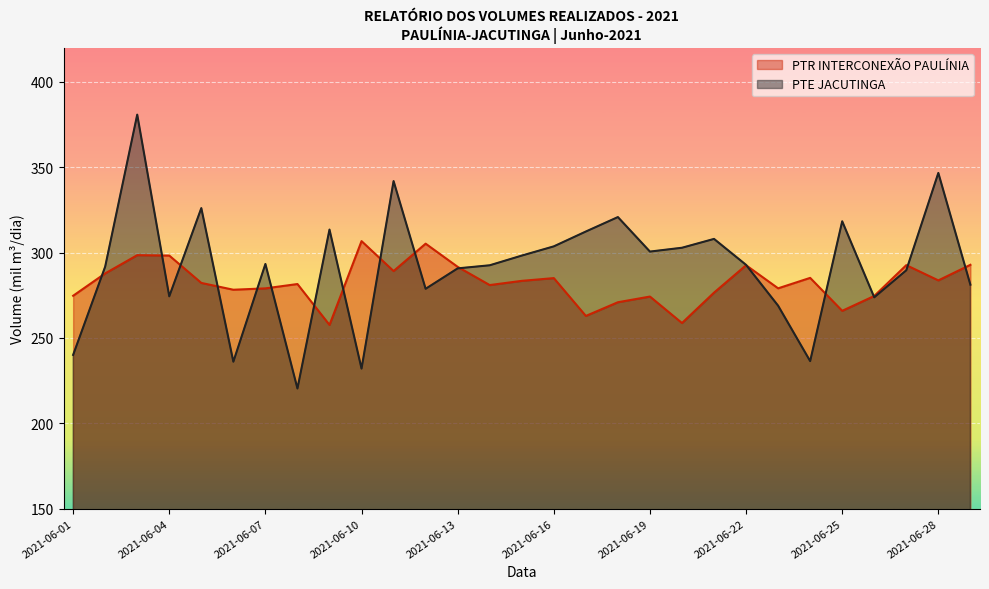

At 2021-06-07, list the series in order from smallest to largest.

PTR INTERCONEXÃO PAULÍNIA, PTE JACUTINGA